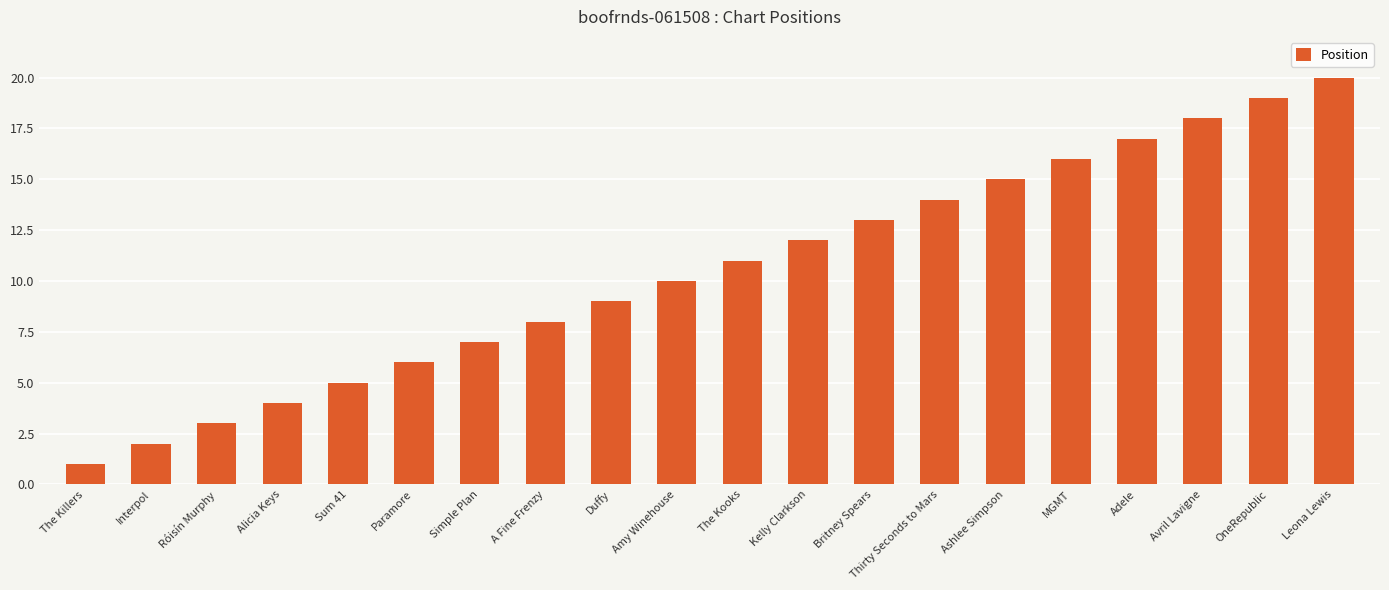

Does the chart contain stacked bars?

No